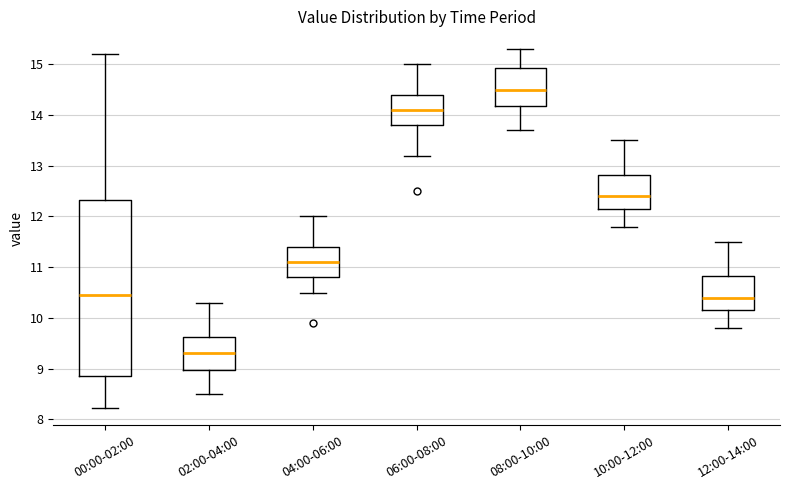

Which box's median line is the lowest?

02:00-04:00